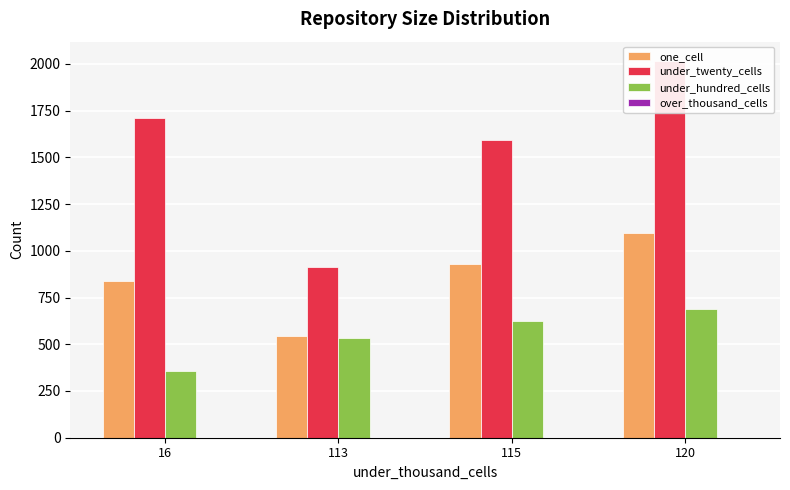

What is the value of the one_cell bar at the 4th from the left?

1095